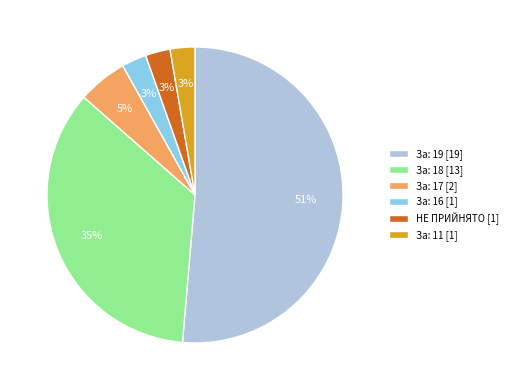

What percentage is the За: 11 [1] slice, to the nearest percent?

3%